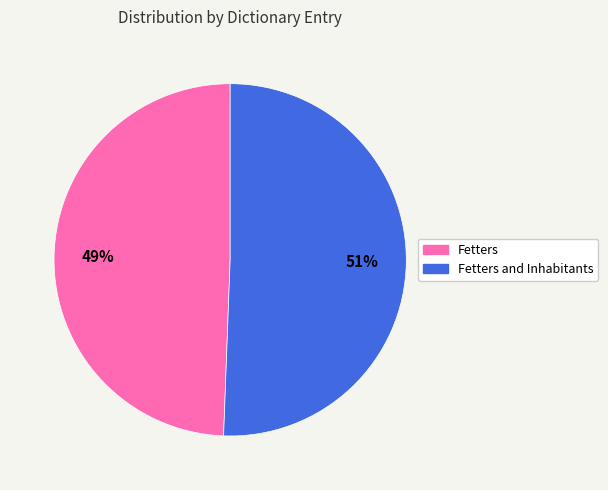

To the nearest percent, what is the average slice percentage?

50%